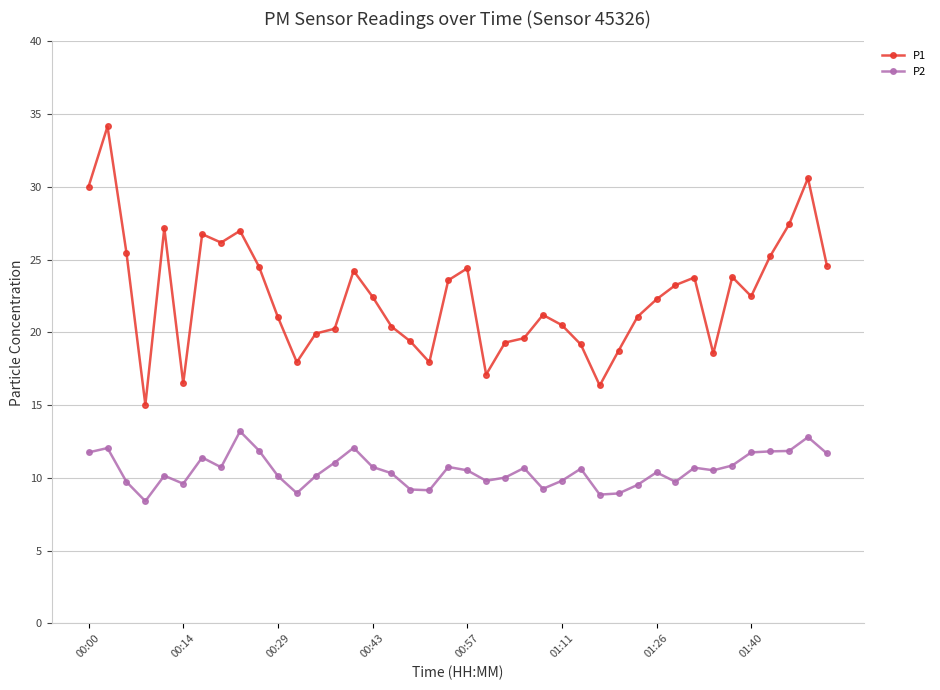

List the series in order of their overall mean, highest first.

P1, P2